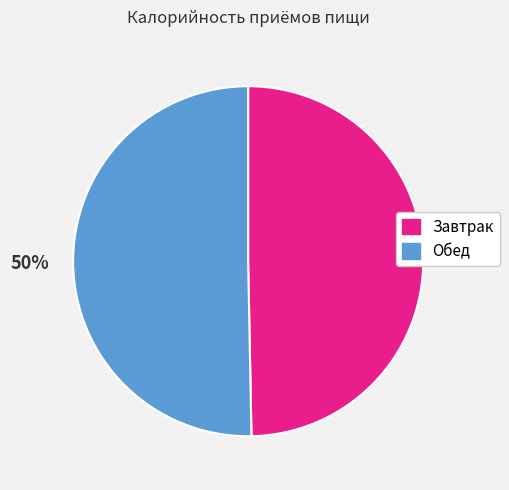

How many slices are in this pie chart?

2